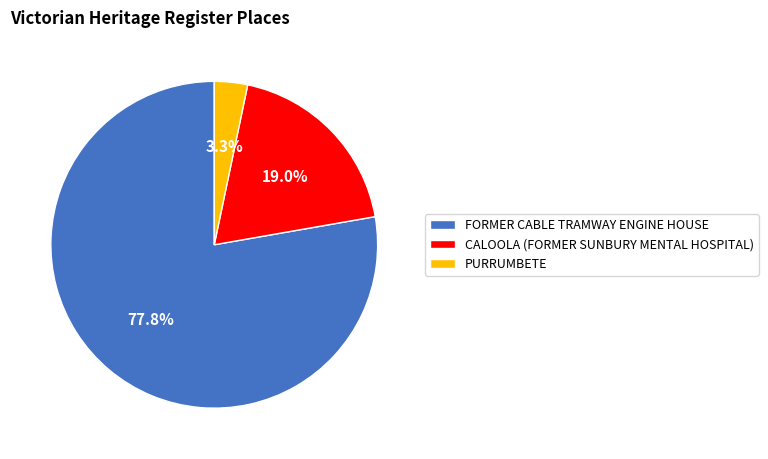

Do PURRUMBETE and FORMER CABLE TRAMWAY ENGINE HOUSE together represent more than half of the pie?

Yes